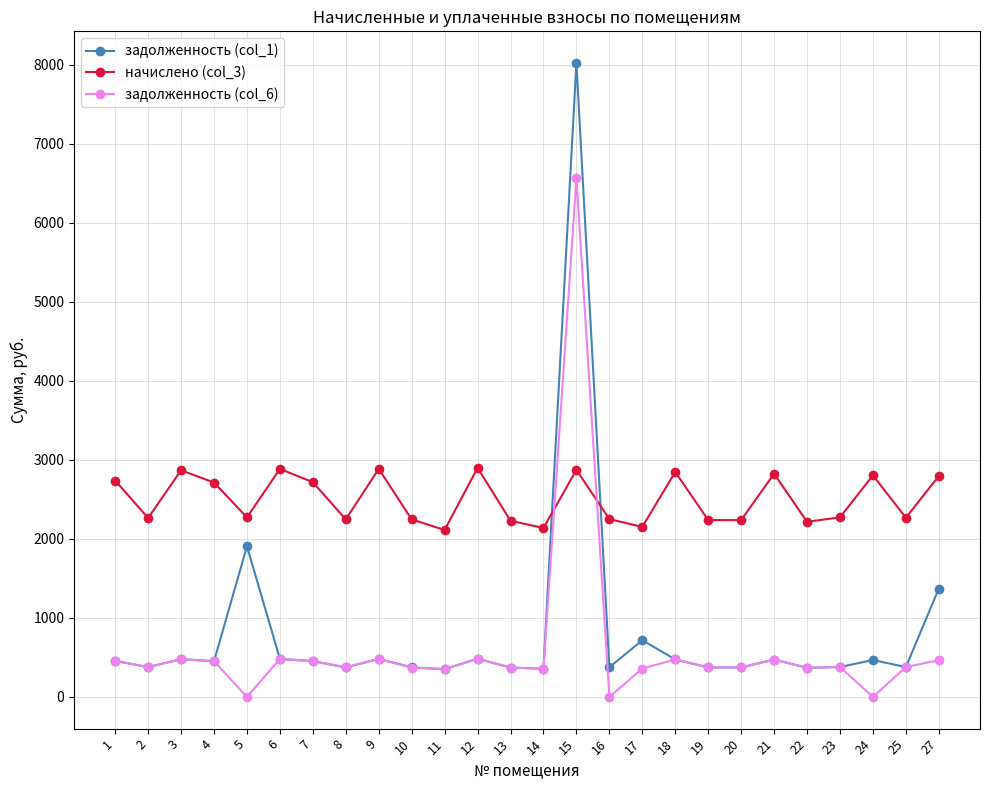

Is the value of начислено (col_3) at 1 greater than the value of задолженность (col_6) at 16?

Yes